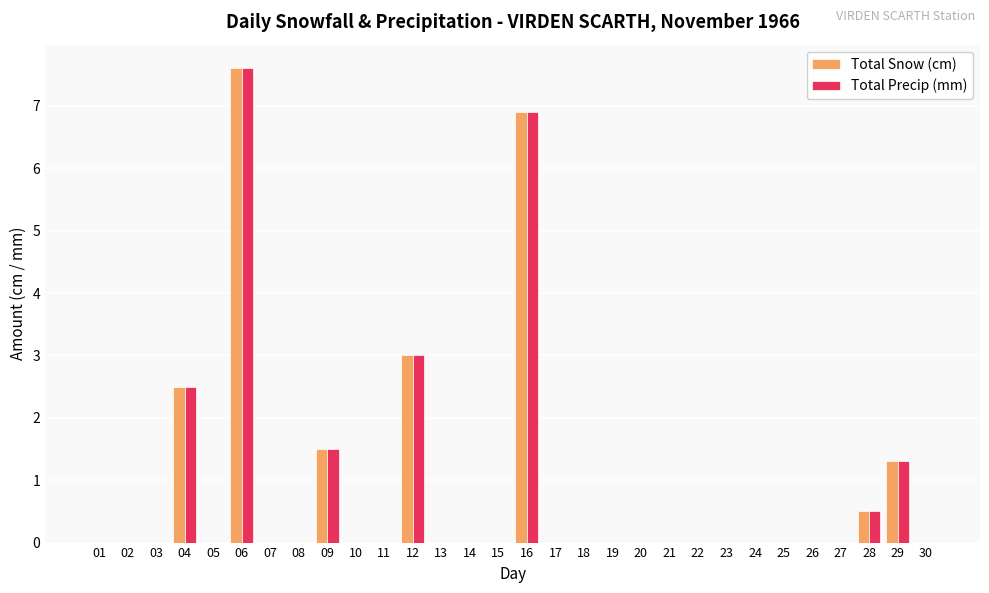

What is the greatest value displayed?

7.6